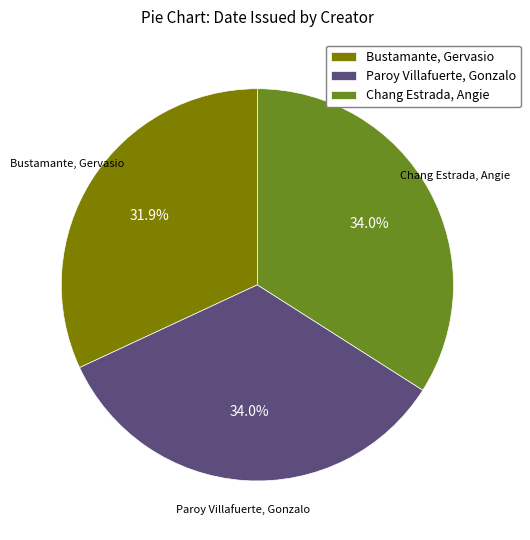

Combined, do Chang Estrada, Angie and Bustamante, Gervasio account for over 50%?

Yes